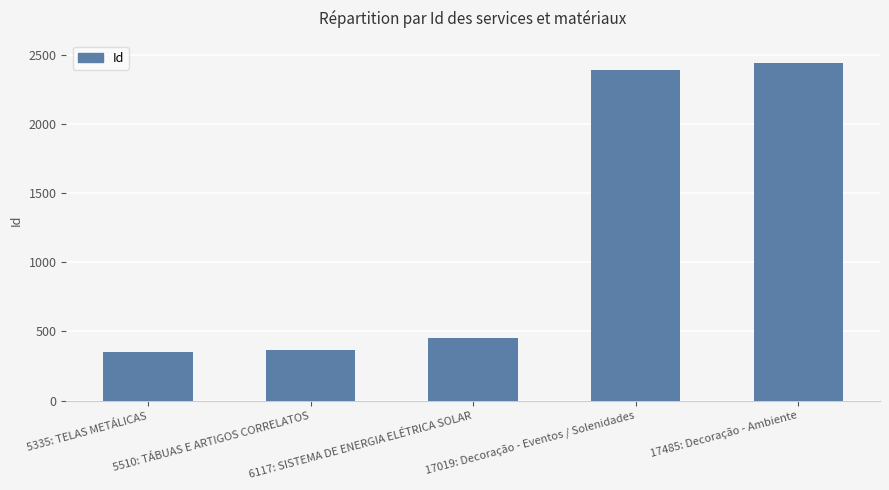

How many bars are there in total?

5